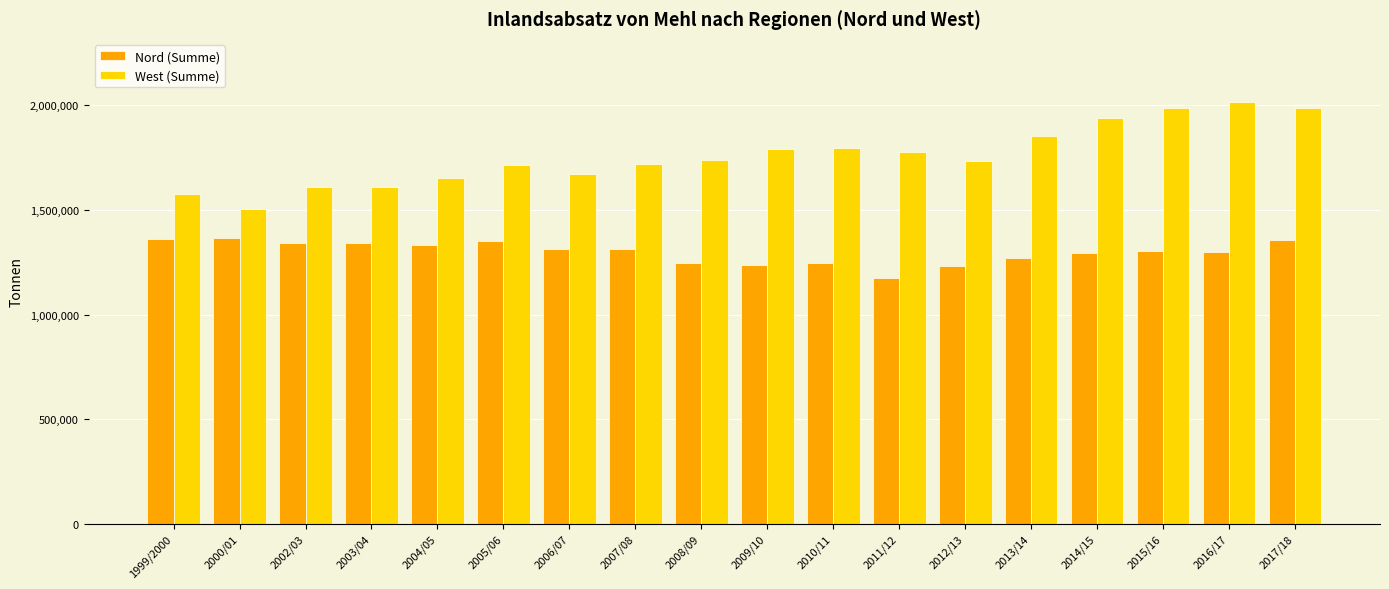

Is the value of Nord (Summe) at 2002/03 greater than the value of West (Summe) at 2007/08?

No